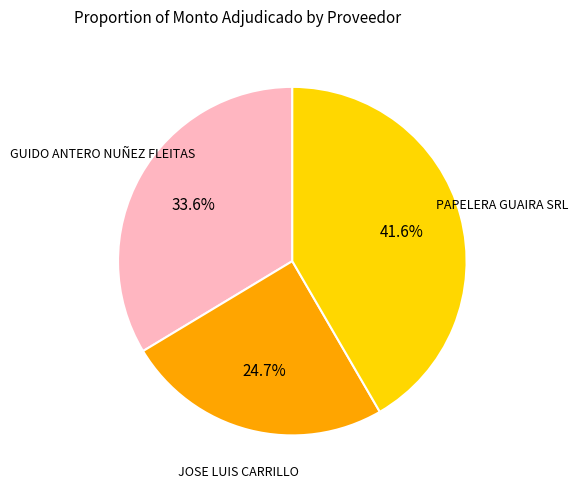

How much of the chart is everything except PAPELERA GUAIRA SRL?

58.4%